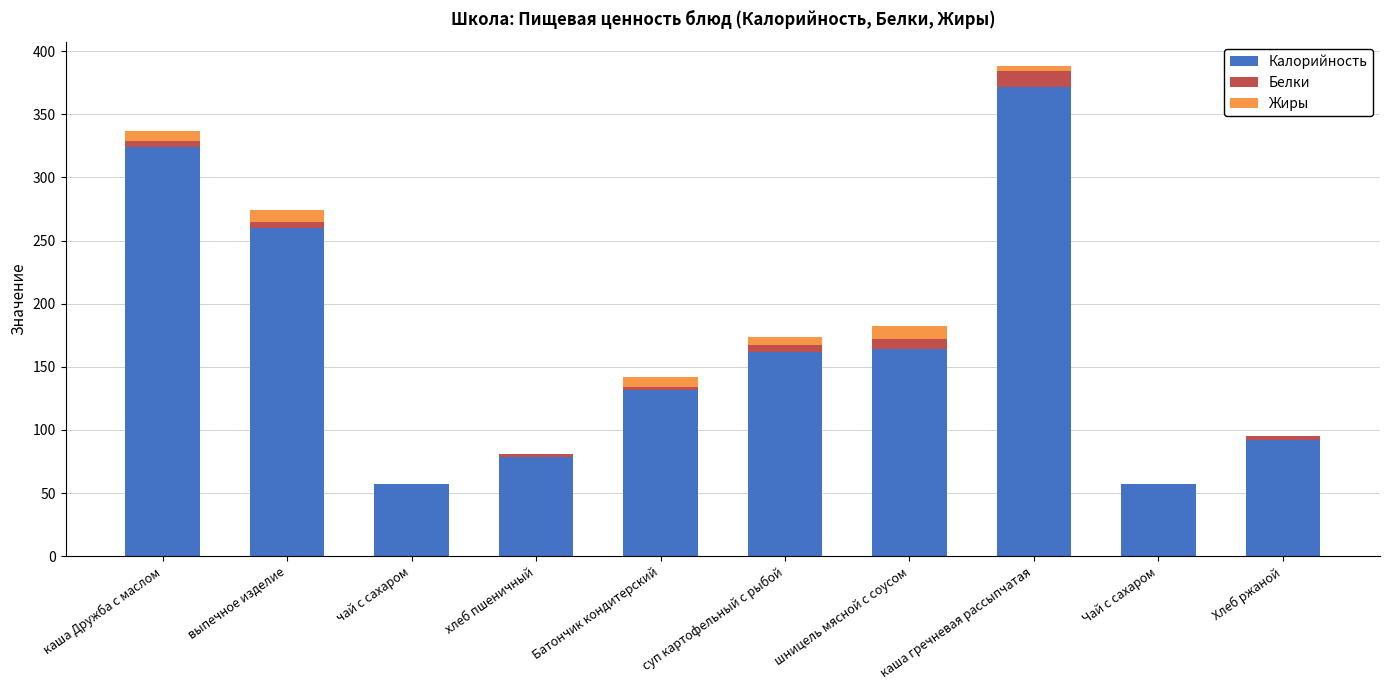

Does the chart contain stacked bars?

Yes